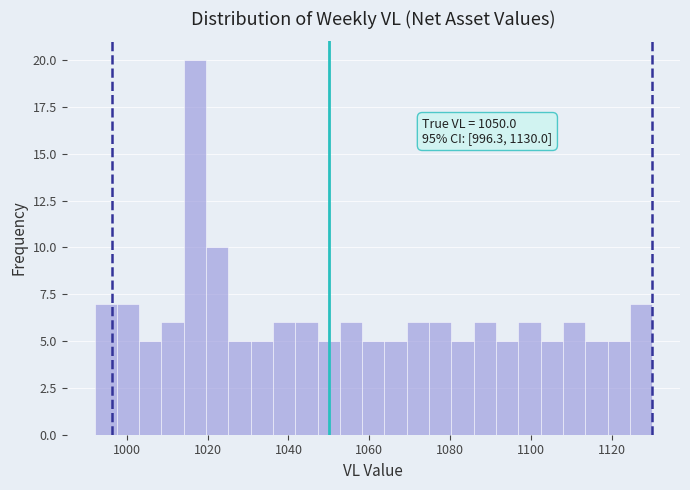

Read against the x-axis, roughly where is the centre of the tallest bar?

1016